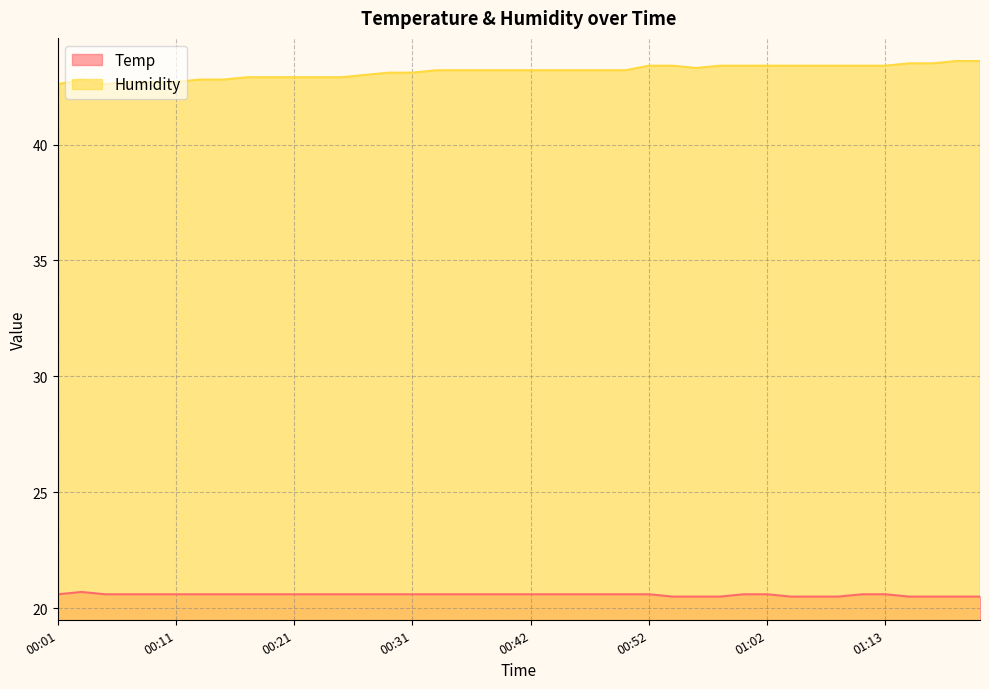

True or false: Temp and Humidity cross at least once.

False